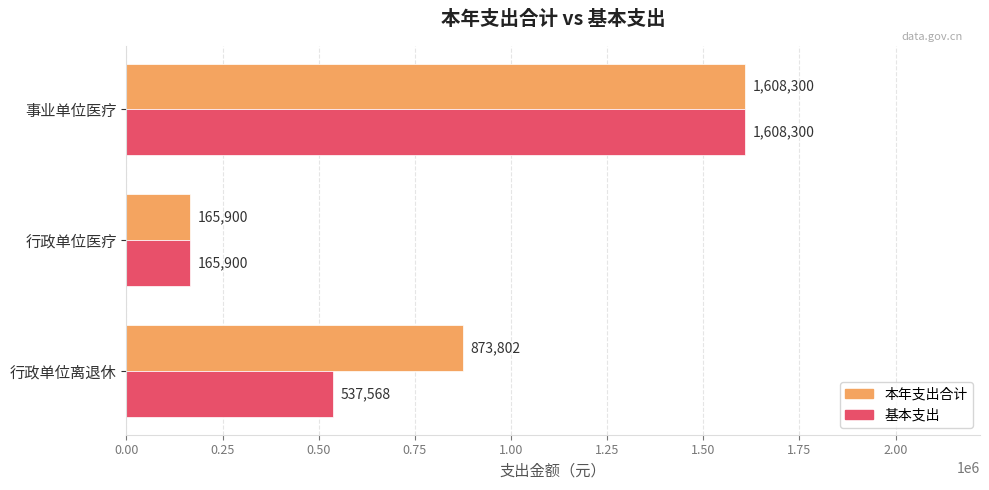

True or false: 基本支出 has a value of 62204.5 at 行政单位医疗.

False